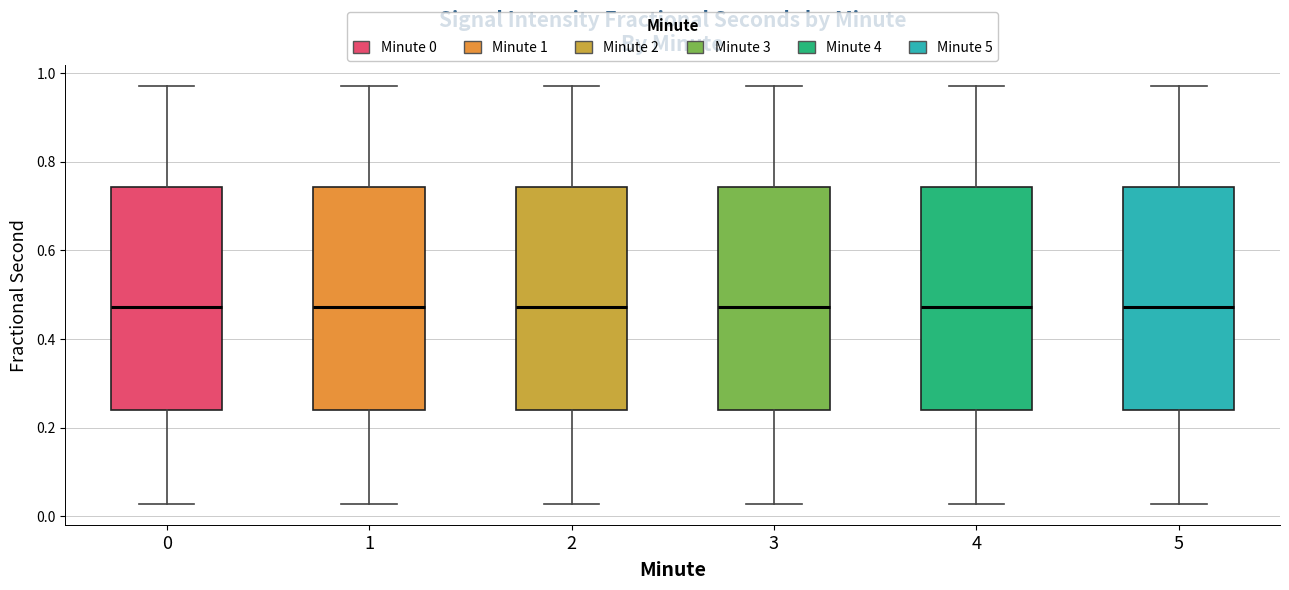

Reading left to right, read every box against the y-axis: the position of its median line, the range the box covers, and the ends of its whiskers. The values are not printed on the chart, so give them approximately, as read against the axis.

0: median 0.48, box 0.24 to 0.74, whiskers 0.02 to 0.98
1: median 0.48, box 0.24 to 0.74, whiskers 0.02 to 0.98
2: median 0.48, box 0.24 to 0.74, whiskers 0.02 to 0.98
3: median 0.48, box 0.24 to 0.74, whiskers 0.02 to 0.98
4: median 0.48, box 0.24 to 0.74, whiskers 0.02 to 0.98
5: median 0.48, box 0.24 to 0.74, whiskers 0.02 to 0.98